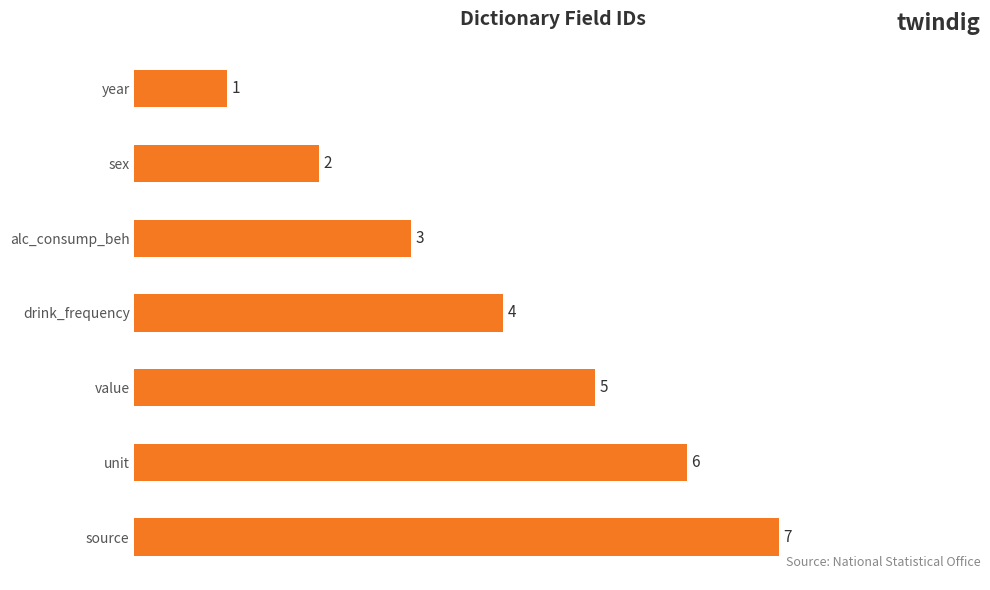

Where is the data nearest to the value 4?

drink_frequency